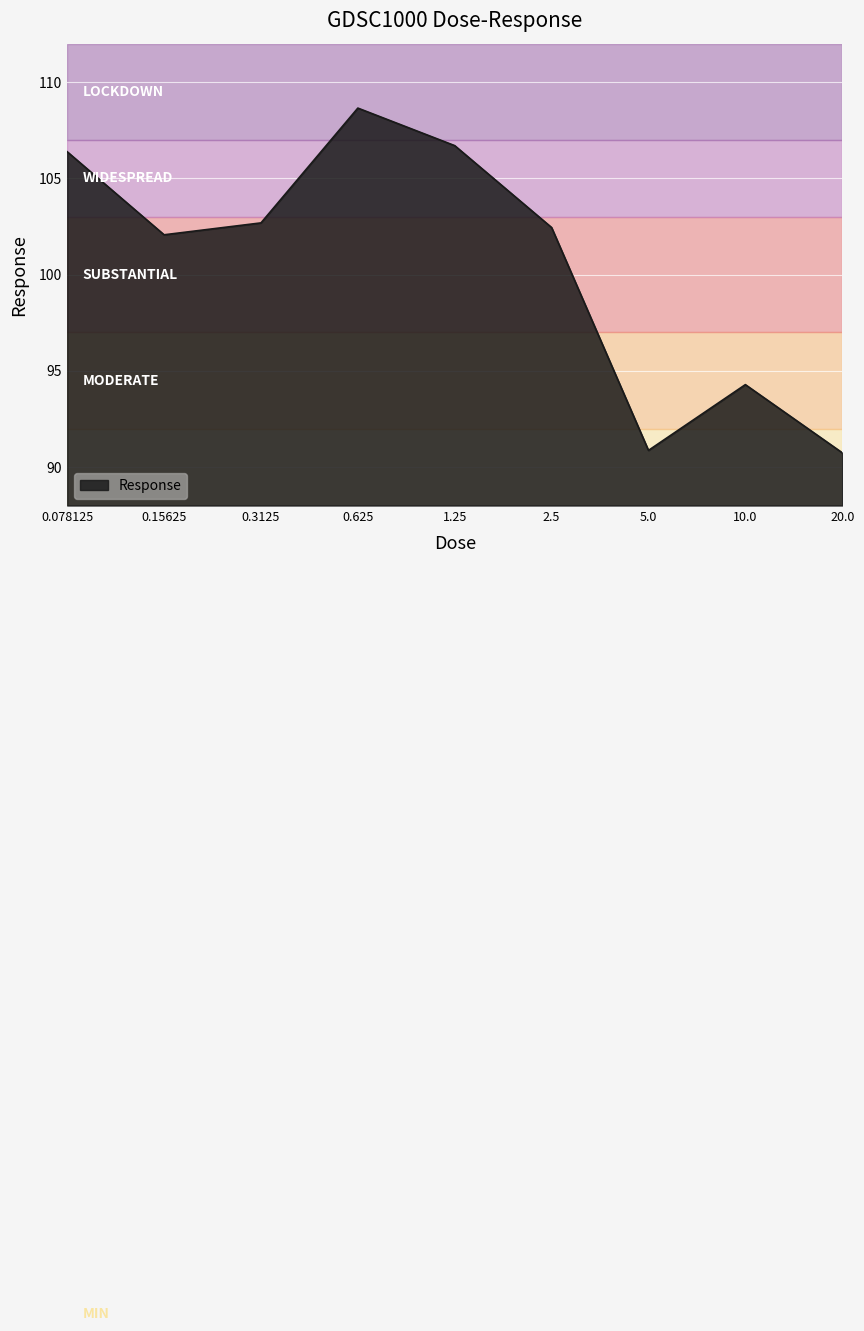

What is the maximum value shown in the chart?

108.6